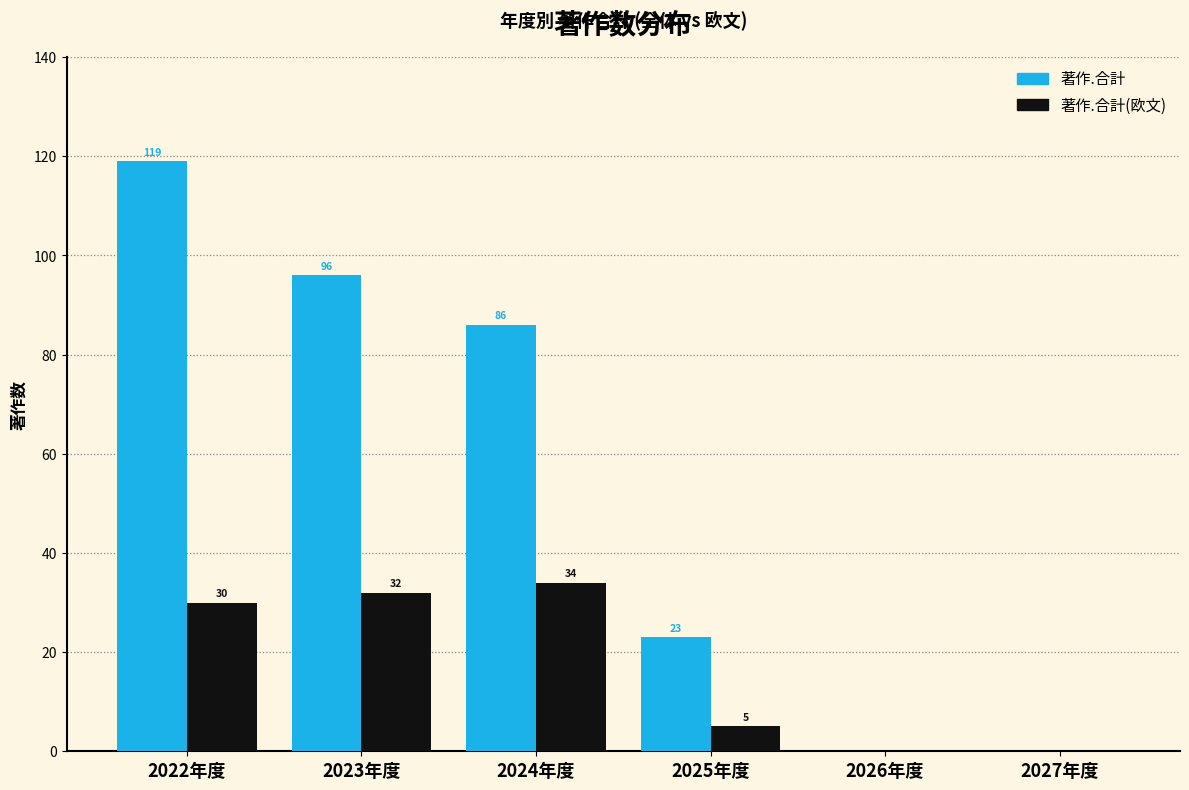

Reading left to right, what are all the values shown in this chart?

著作.合計: 2022年度=119	2023年度=96	2024年度=86	2025年度=23	2026年度=0	2027年度=0
著作.合計(欧文): 2022年度=30	2023年度=32	2024年度=34	2025年度=5	2026年度=0	2027年度=0